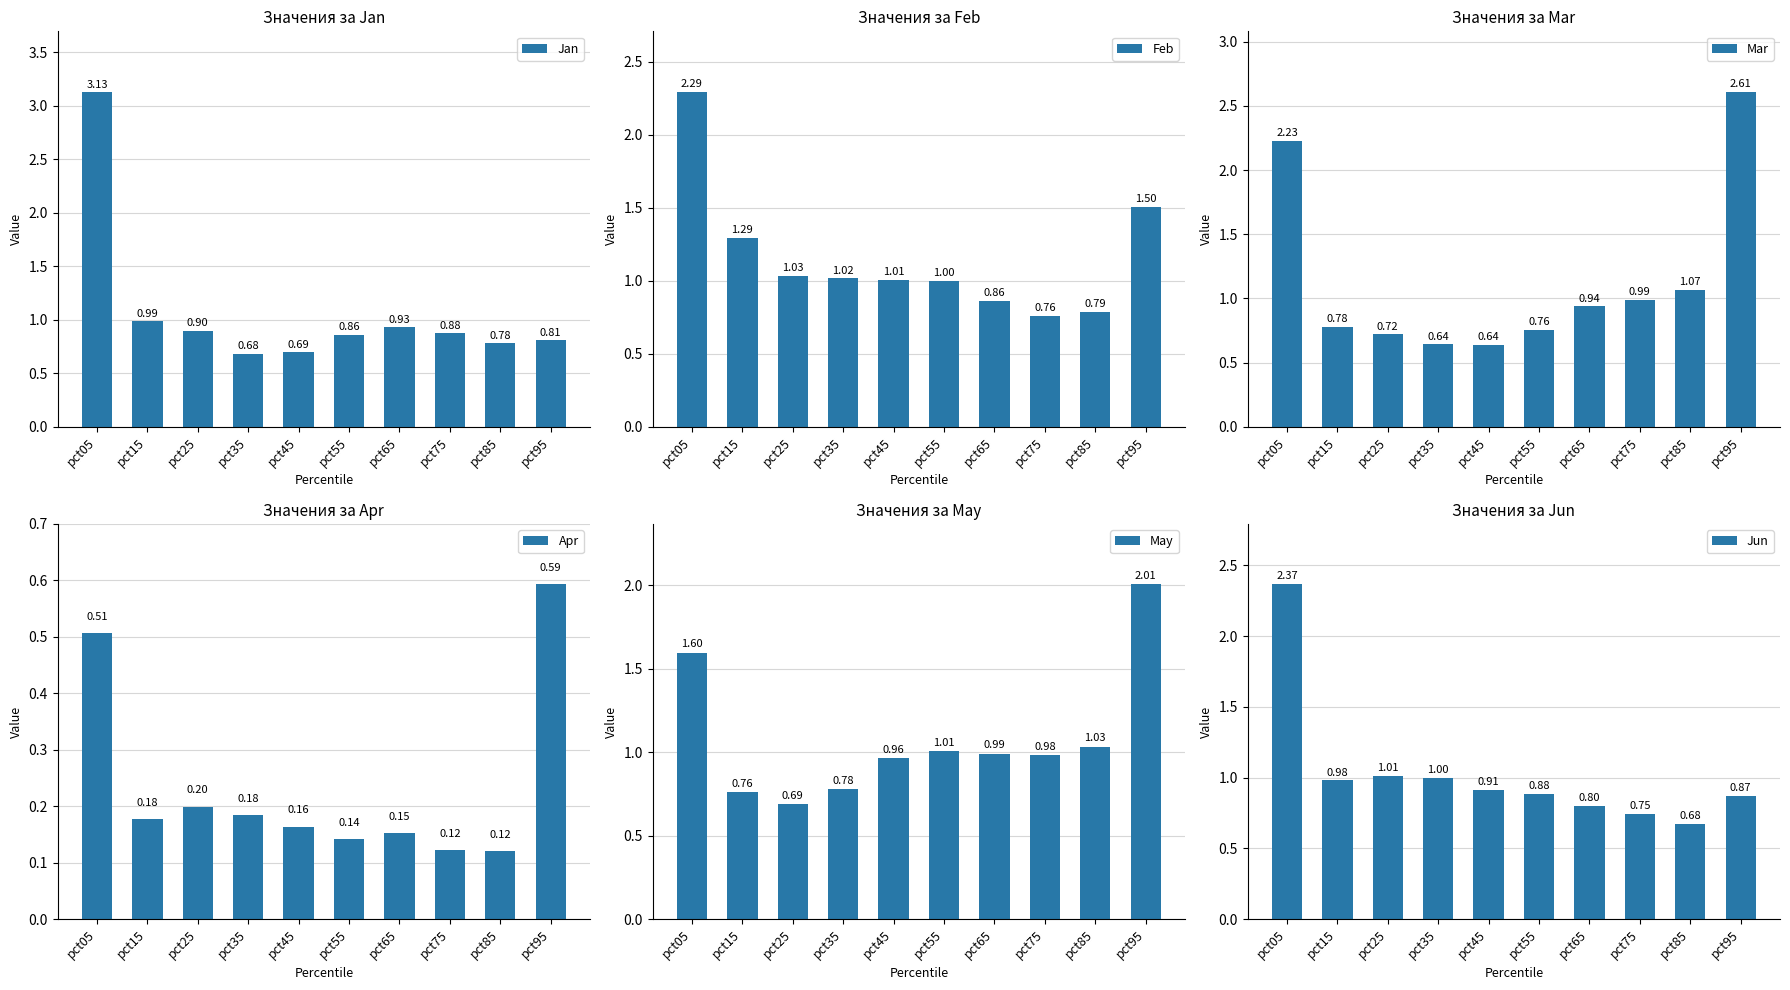

How many distinct data groups are displayed?

6